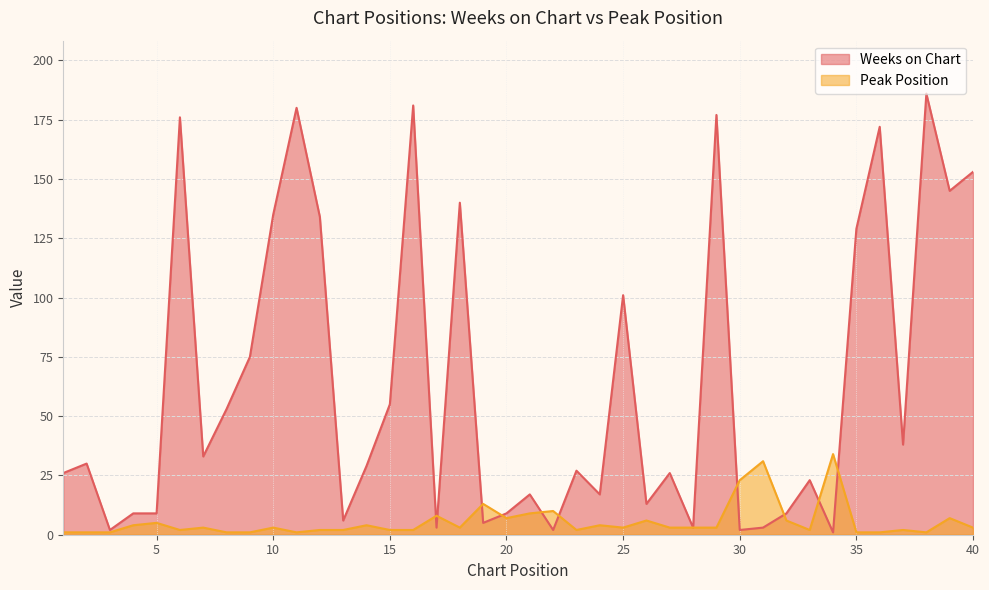

Is it true that Weeks on Chart equals 101 at 25?

True